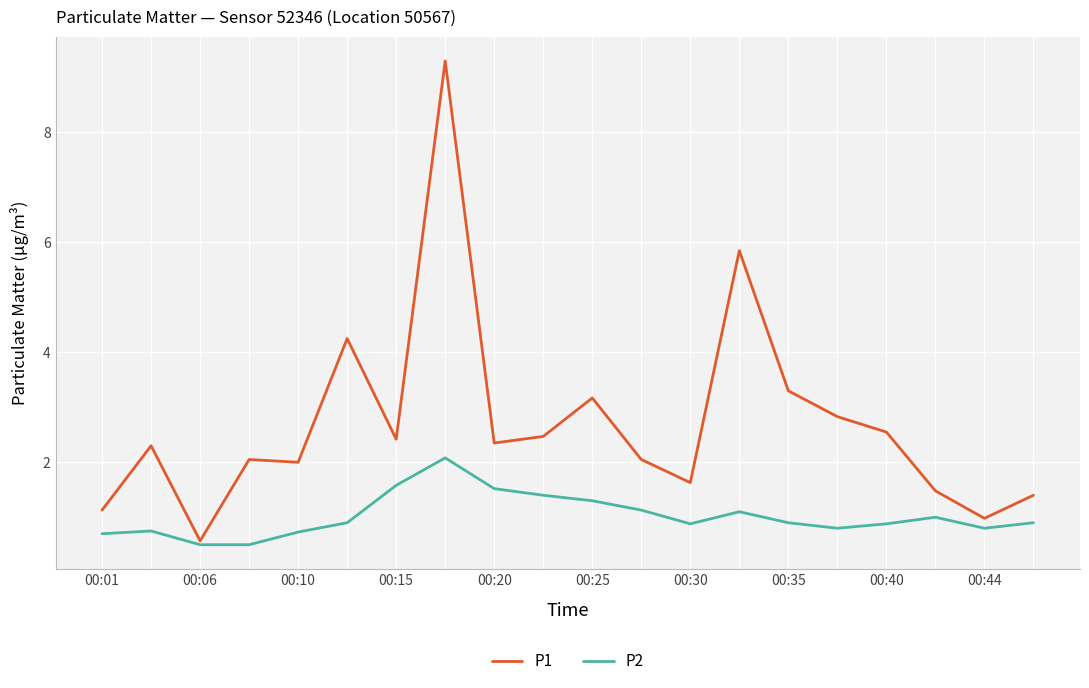

List the series in order of their peak value, highest first.

P1, P2